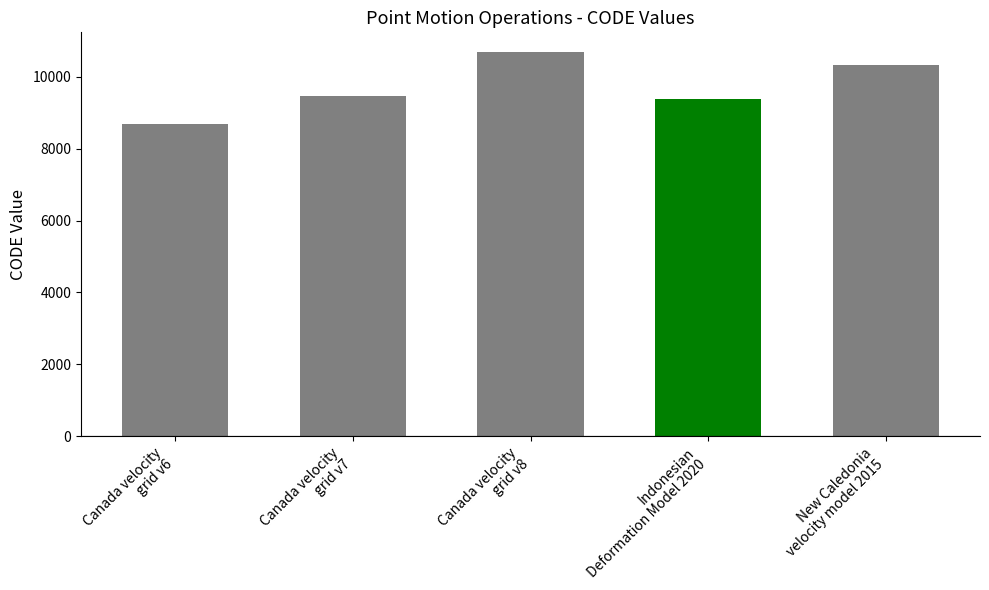

What is the sum of the values at Canada velocity
grid v8 and Canada velocity
grid v7?

20190